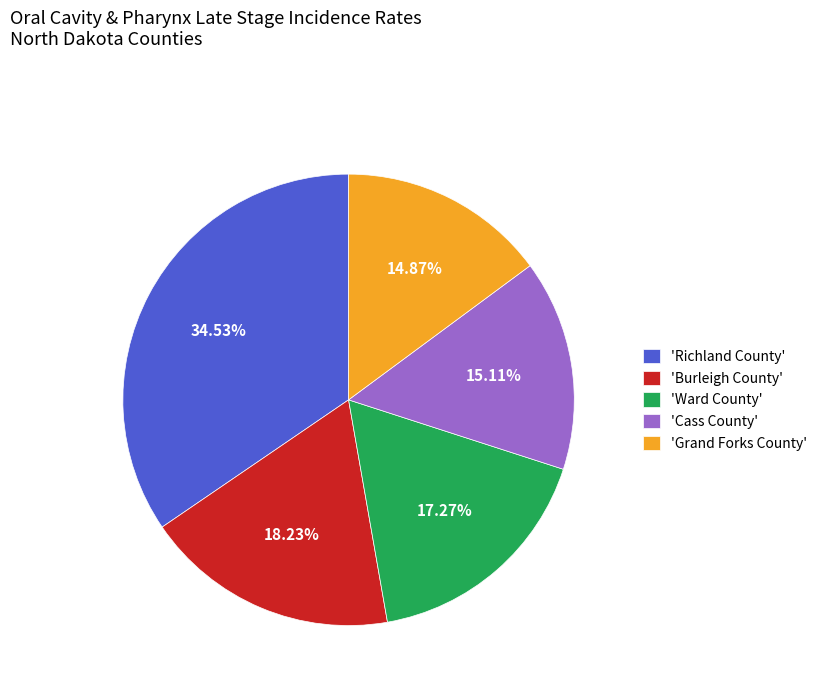

Which slice is the largest?

'Richland County'